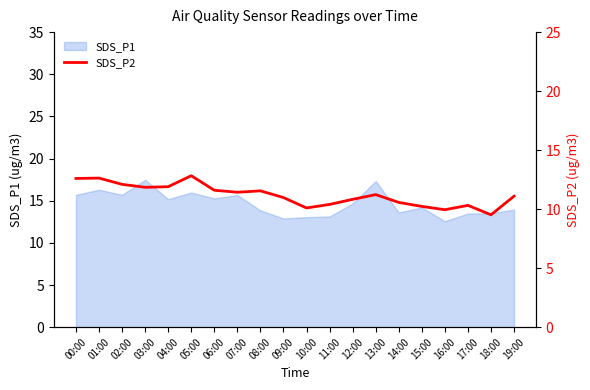

How many lines are shown in the chart?

1